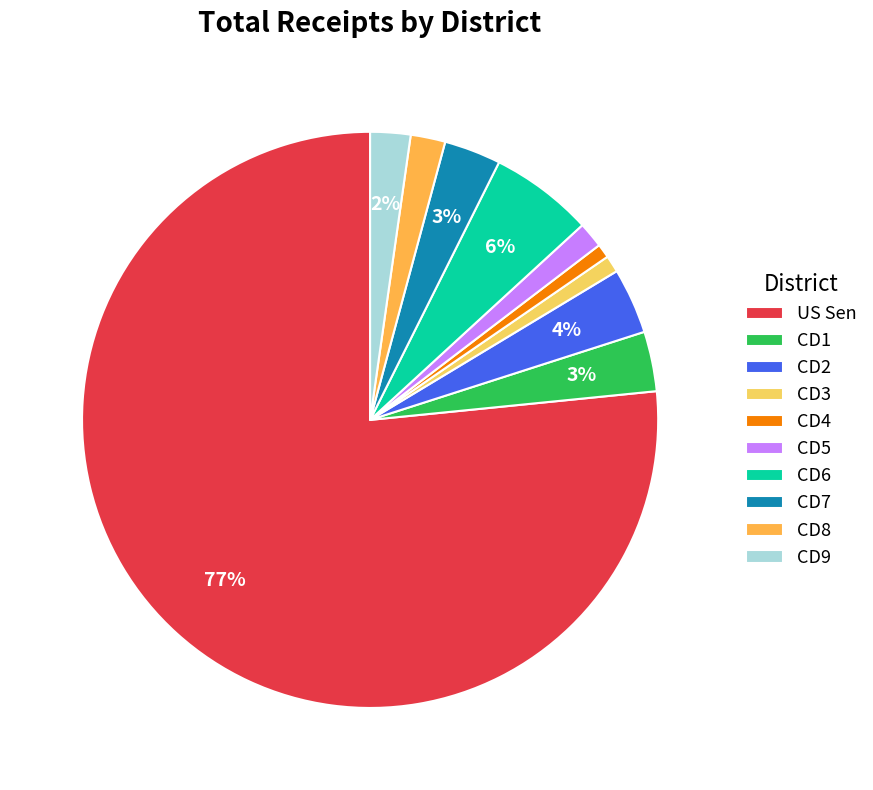

To the nearest percent, what is the combined percentage of CD1 and US Sen?

80%